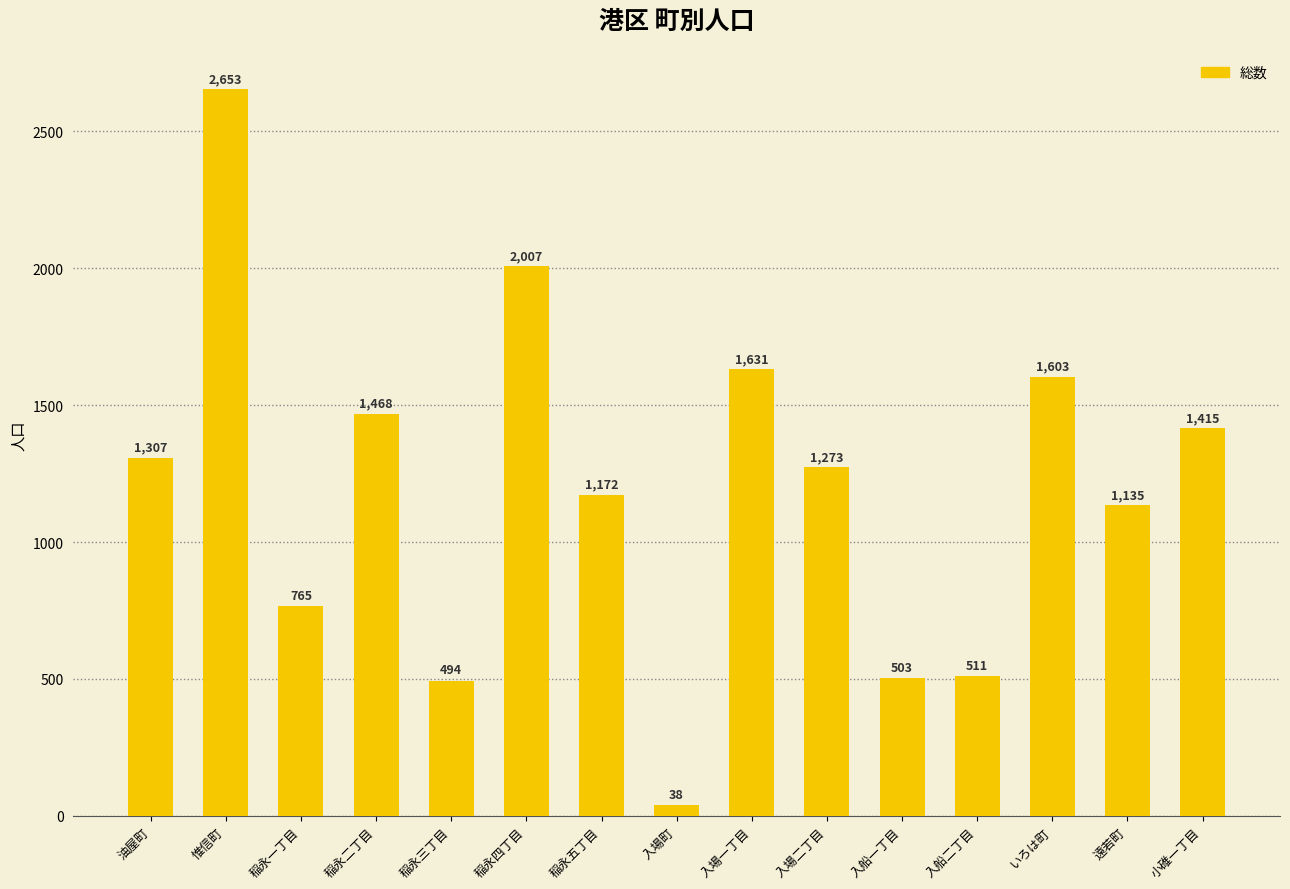

Between 稲永三丁目 and 入場町, which is larger?

稲永三丁目